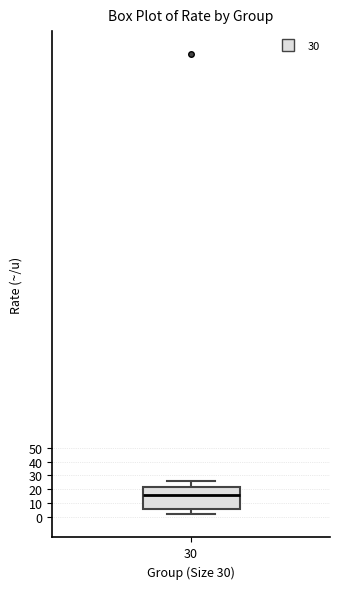

Where is the lower edge of the box at x = 30 on the y-axis? The values are not printed on the chart, so give them approximately, as read against the axis.

6